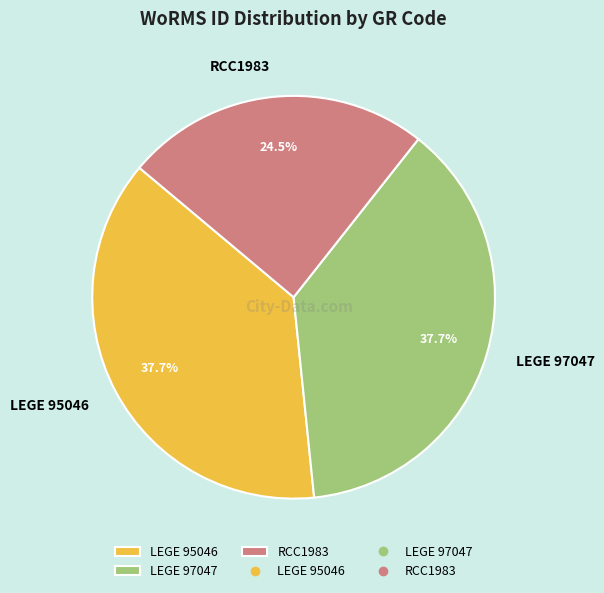

Does LEGE 97047 represent more than half of the total?

No